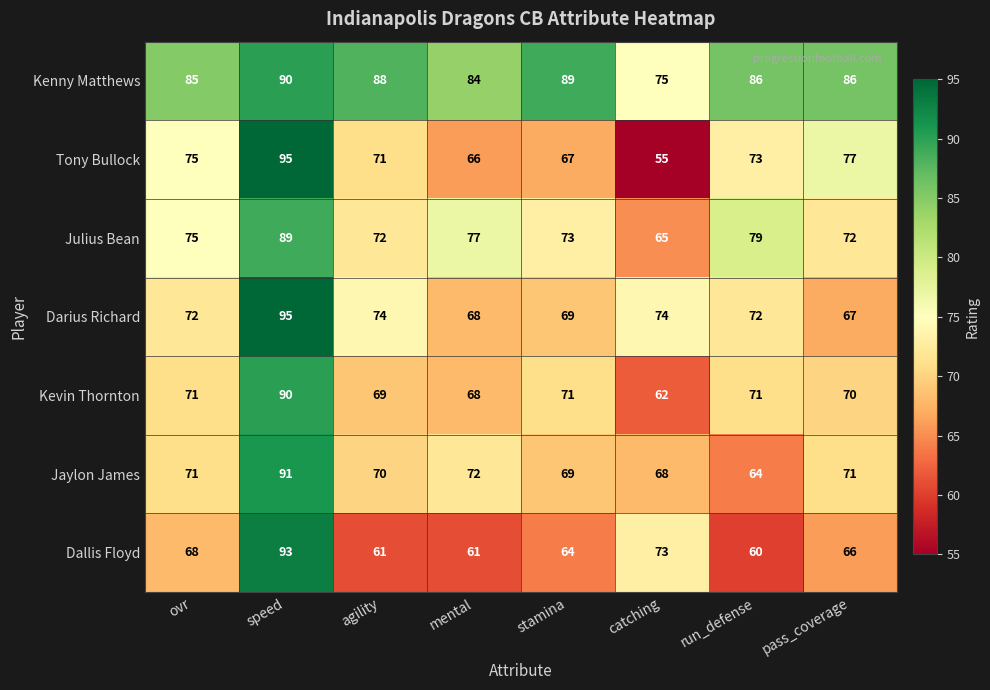

Read the Dallis Floyd value at pass_coverage.

66